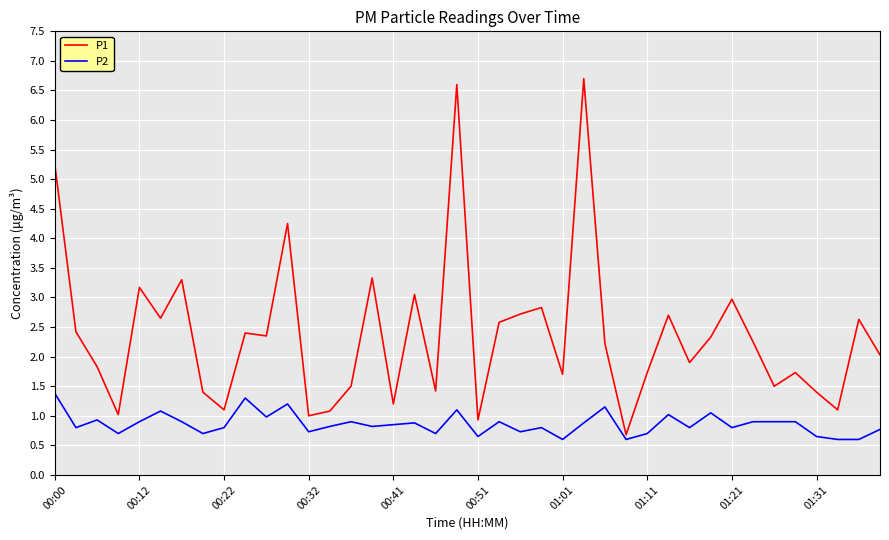

How many series are shown in this chart?

2